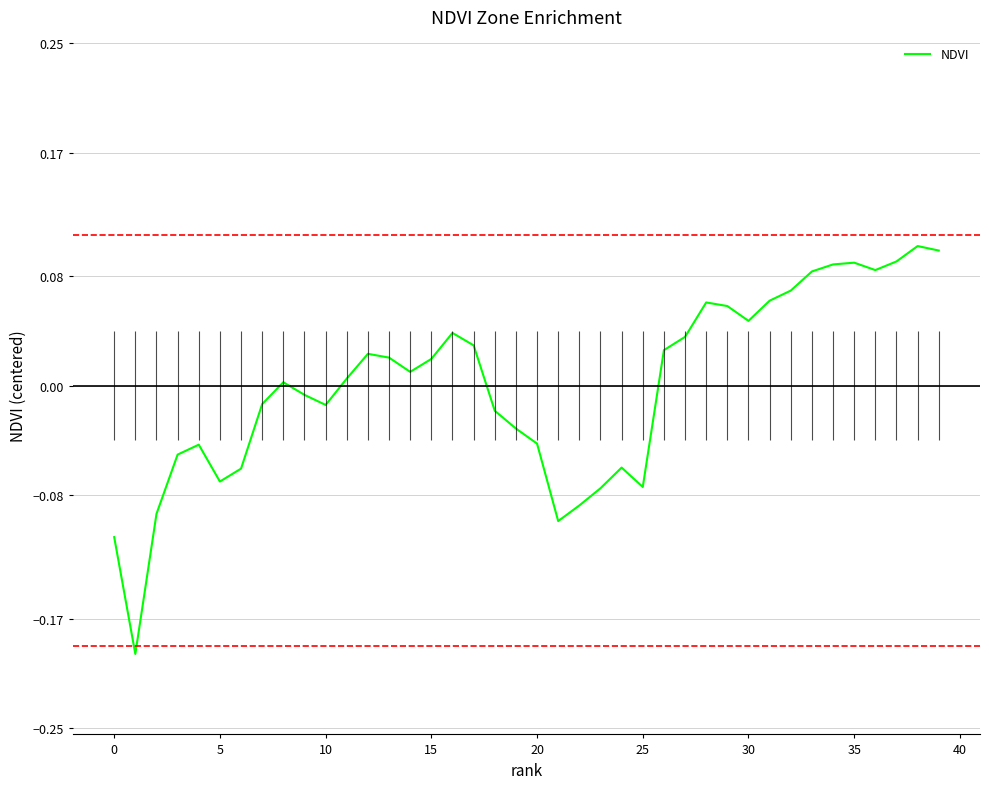

Reading right to left, extract all data points from this chart.

0.1	0.1	0.1	0.1	0.1	0.1	0.1	0.1	0.1	0.0	0.1	0.1	0.0	0.0	-0.1	-0.1	-0.1	-0.1	-0.1	-0.0	-0.0	-0.0	0.0	0.0	0.0	0.0	0.0	0.0	0.0	-0.0	-0.0	0.0	-0.0	-0.1	-0.1	-0.0	-0.1	-0.1	-0.2	-0.1